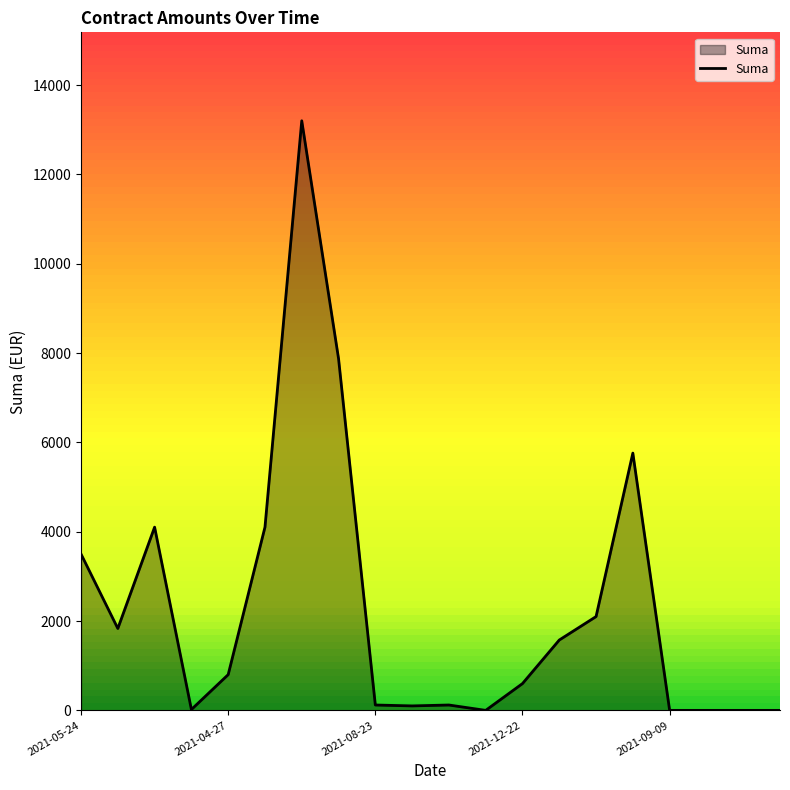

What is the average value?

2290.3